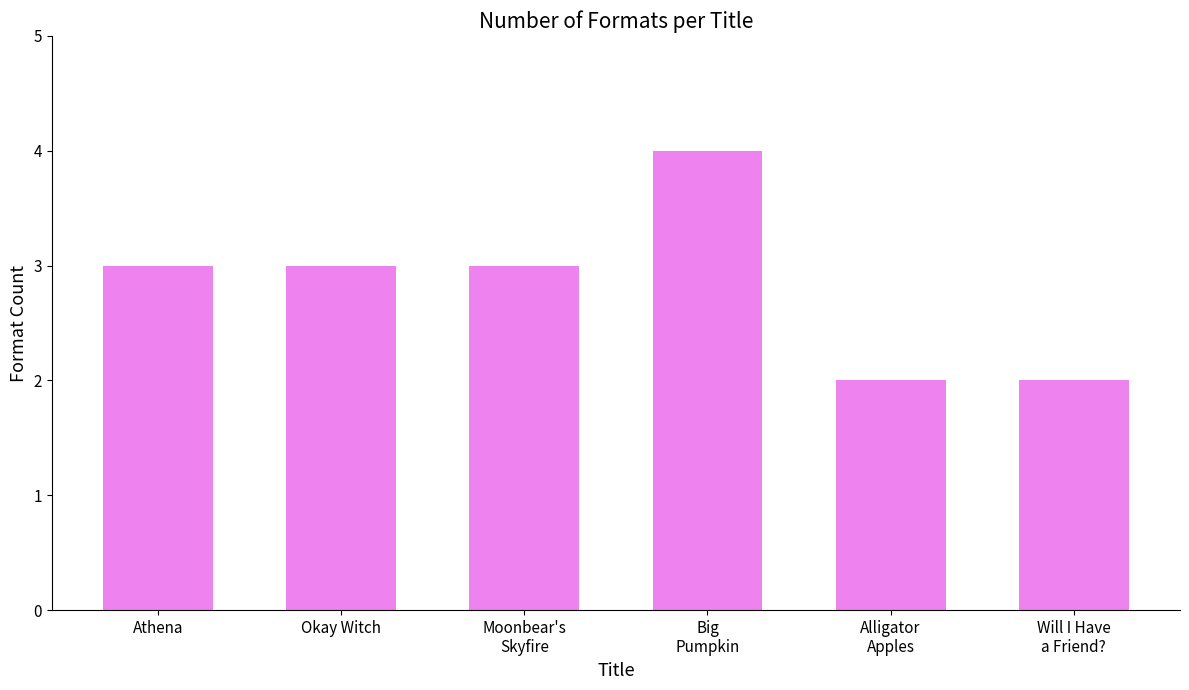

What is the difference between the second highest and second lowest values?

1